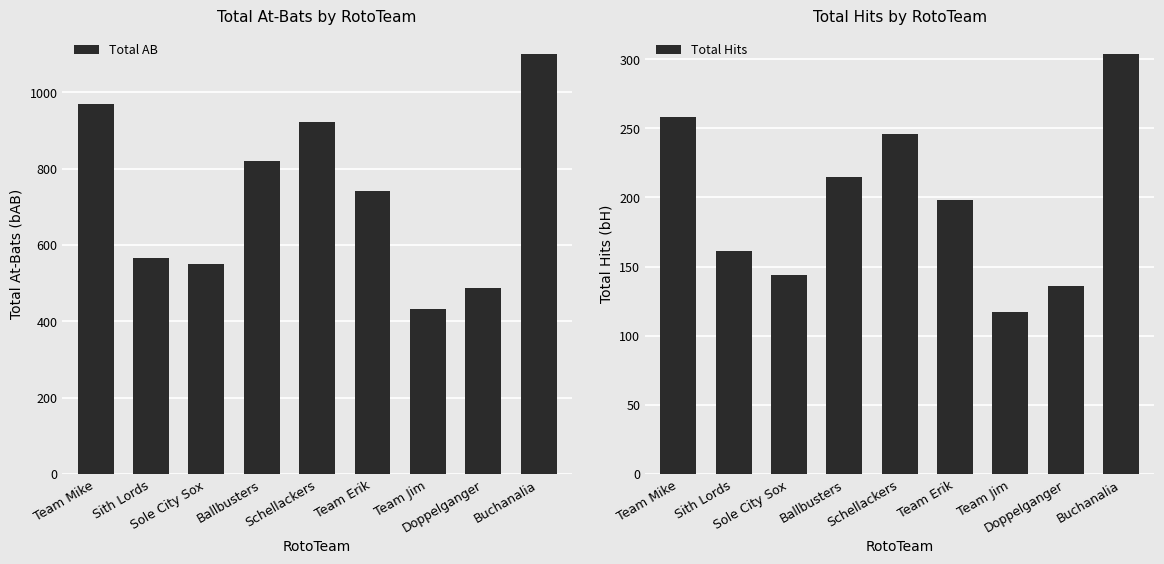

What are all the series names shown in the legend?

Total AB, Total Hits